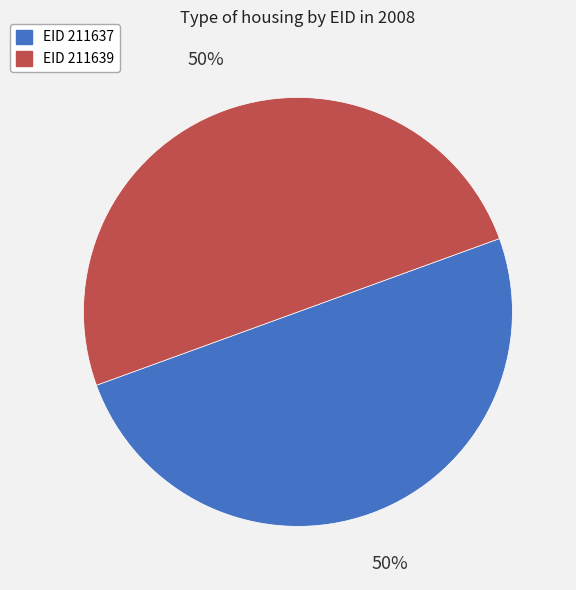

Which category accounts for the majority?

211639